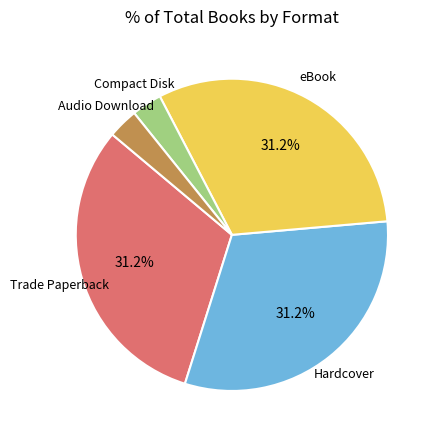

Does any single category account for the majority?

No